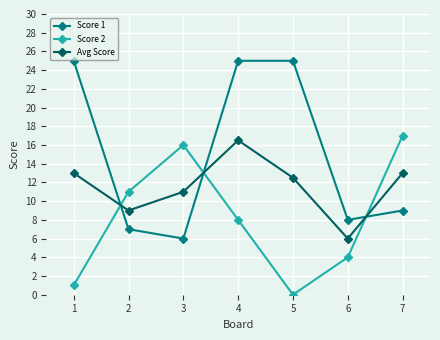

What is the greatest value displayed?

25.0